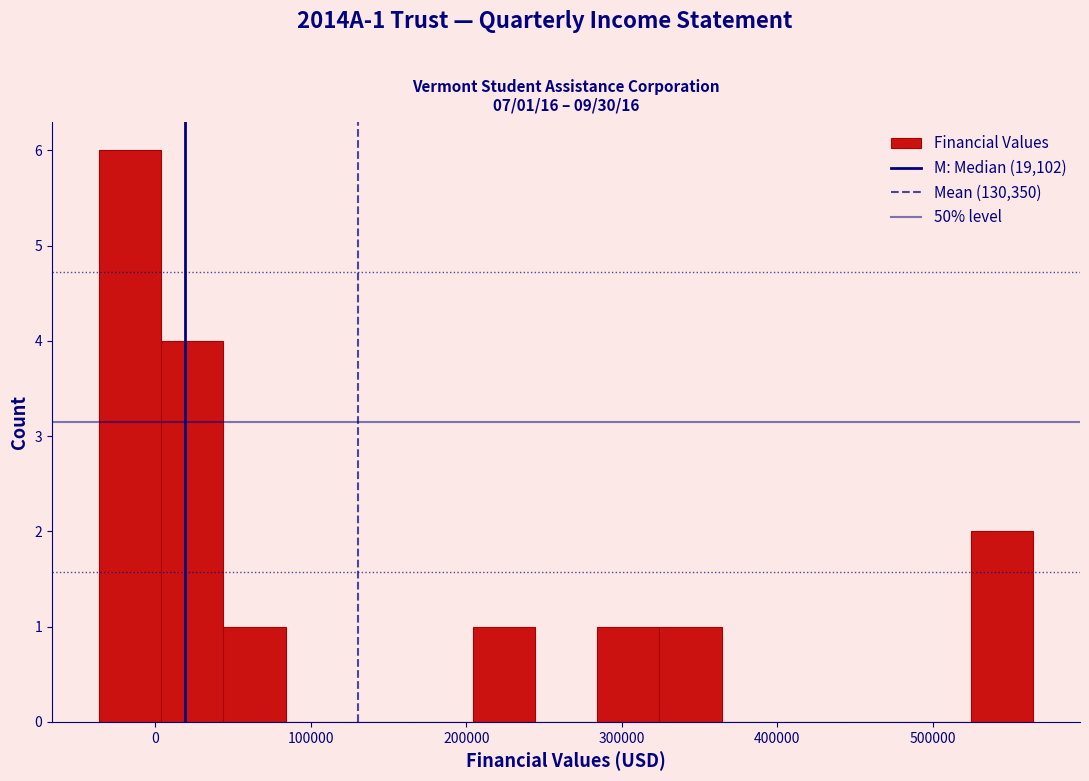

Over which range of the x-axis is the bar tallest?

-40000 to 0